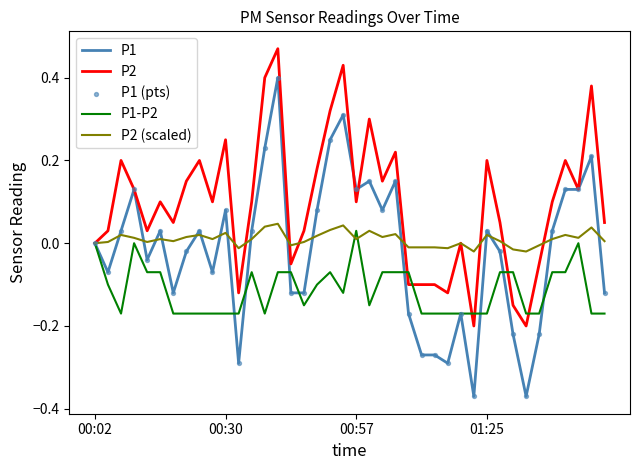

Which series has the largest range (max minus min)?

P1